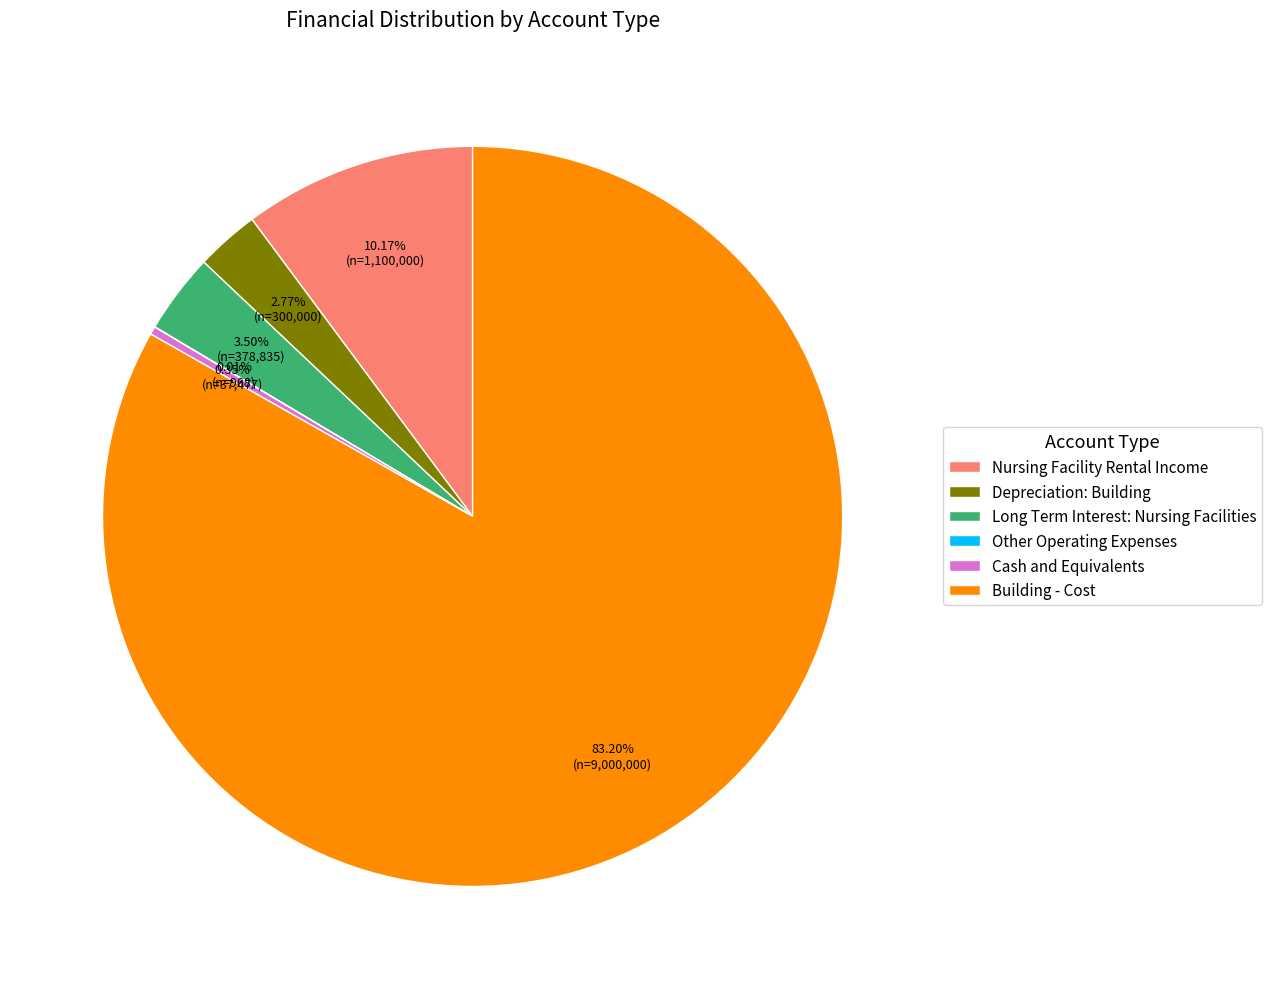

Combined, do Building - Cost and Long Term Interest: Nursing Facilities account for over 50%?

Yes